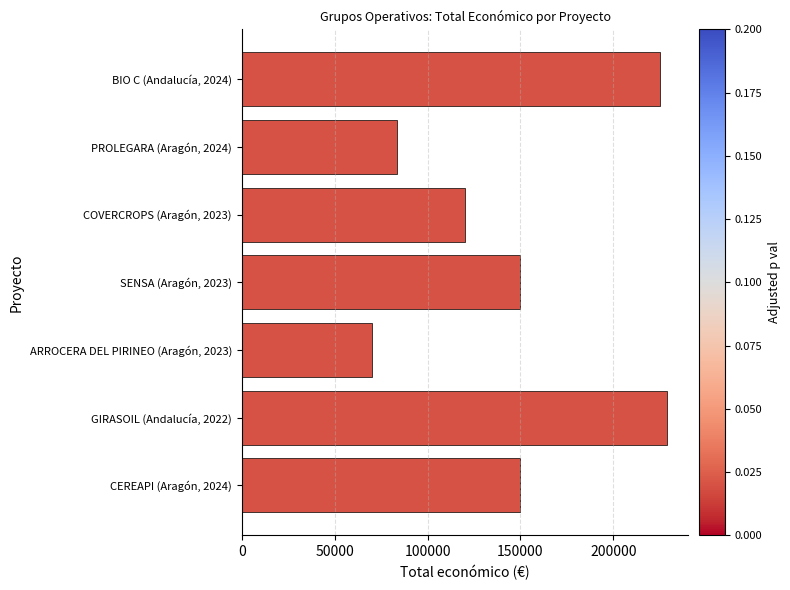

Is it true that the value at CEREAPI (Aragón, 2024) is 39355?

False